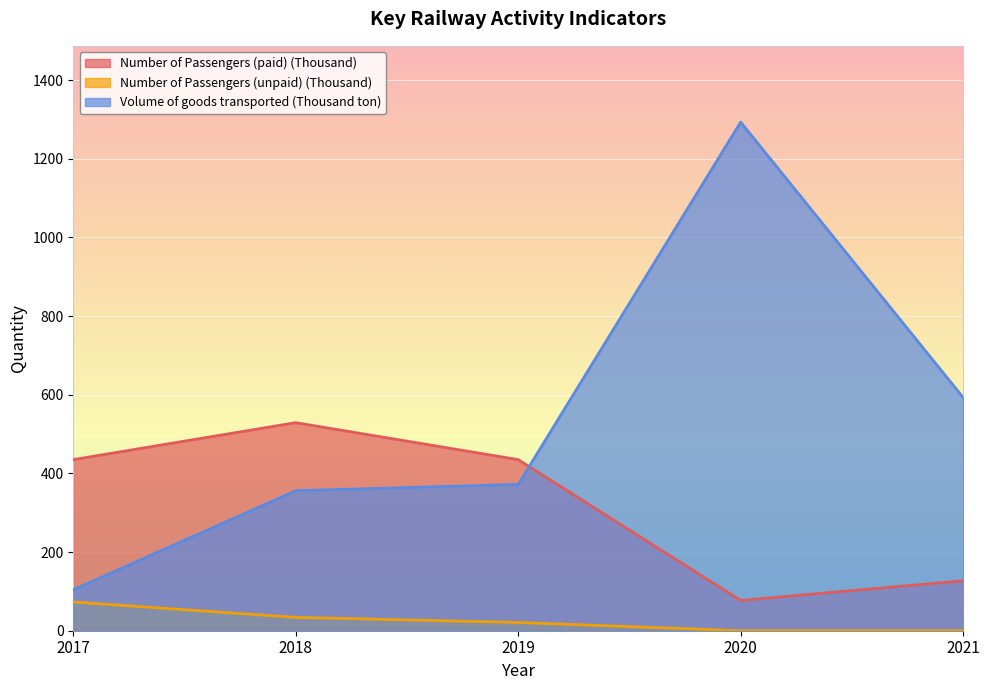

Which series has the largest total across all categories?

Volume of goods transported (Thousand ton)